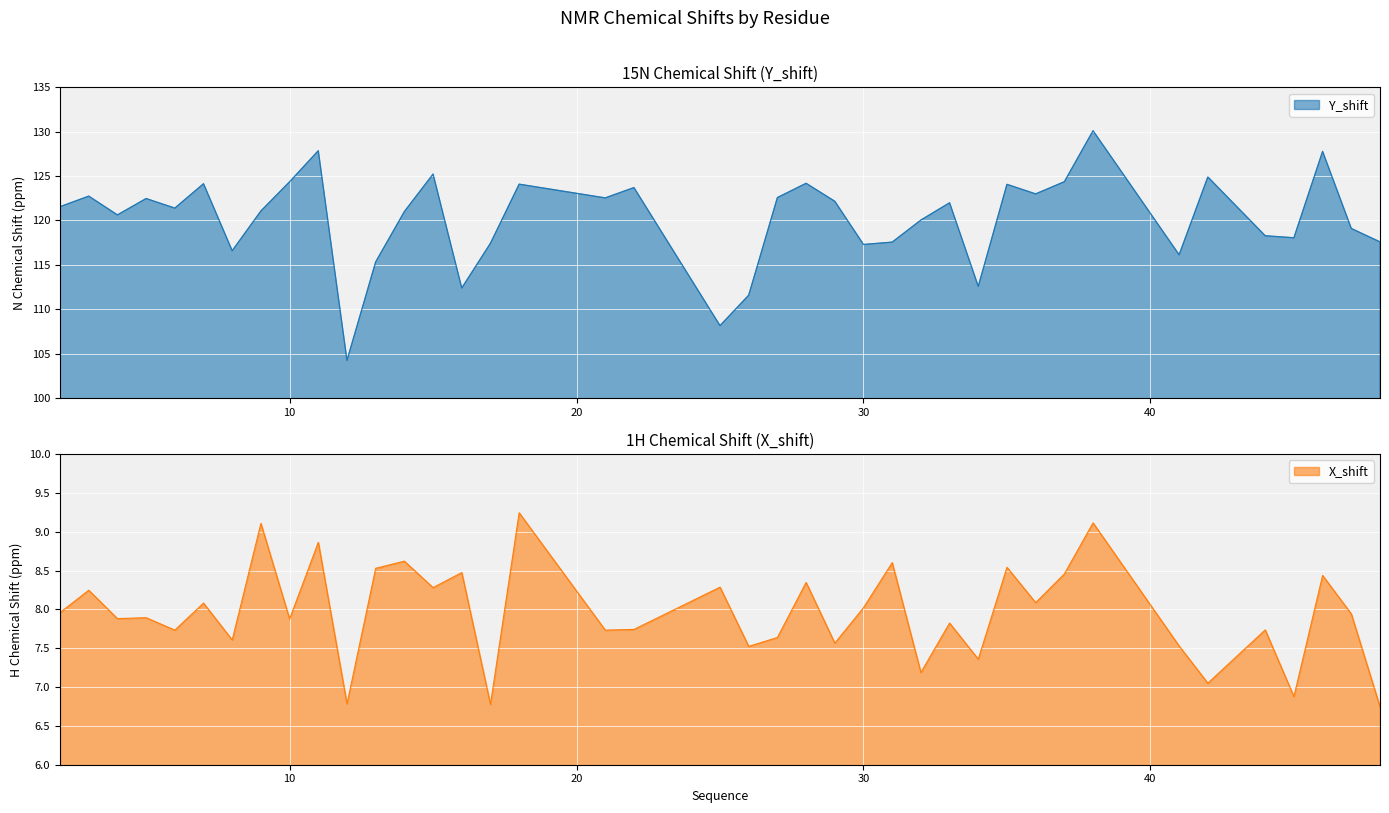

Rank the series by their average value, from lowest to highest.

X_shift, Y_shift